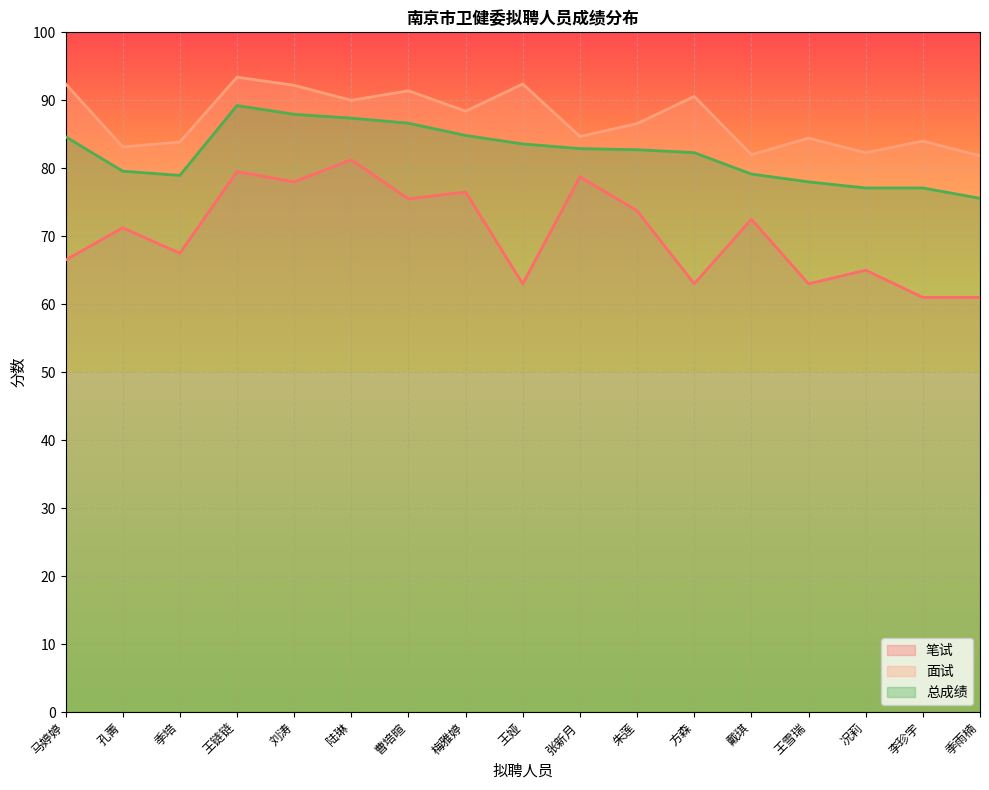

The 总成绩 series shows 78.0 at 王雪瑞. True or false?

True